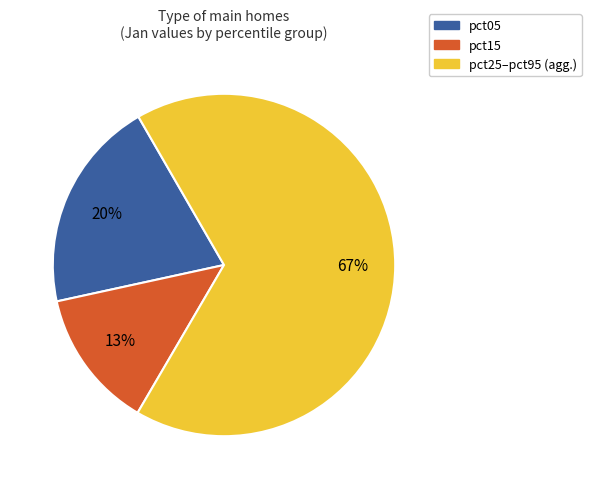

Which slice represents more than half of the pie?

pct25–pct95 (agg.)